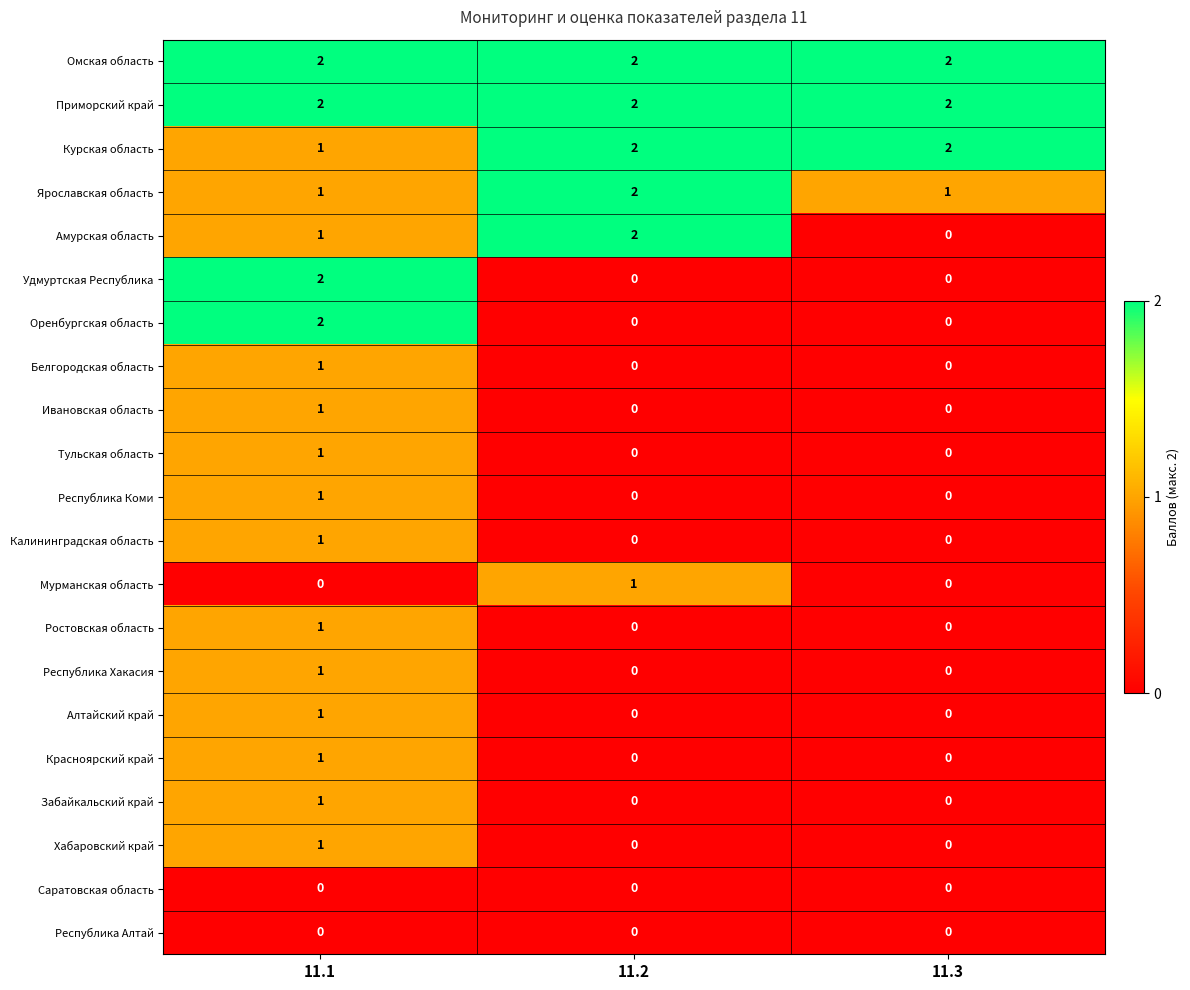

Count the Забайкальский край values in the range 0 to 1.

3